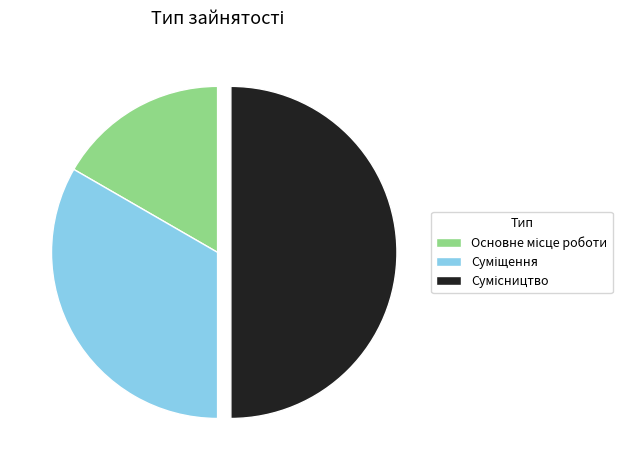

Count the number of slices in the pie.

3